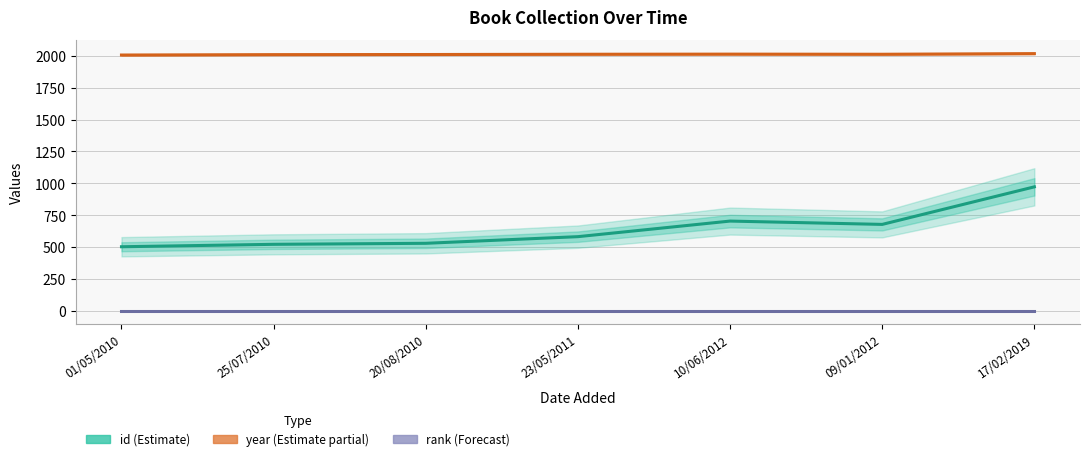

Which series has the largest range (max minus min)?

id (Estimate)